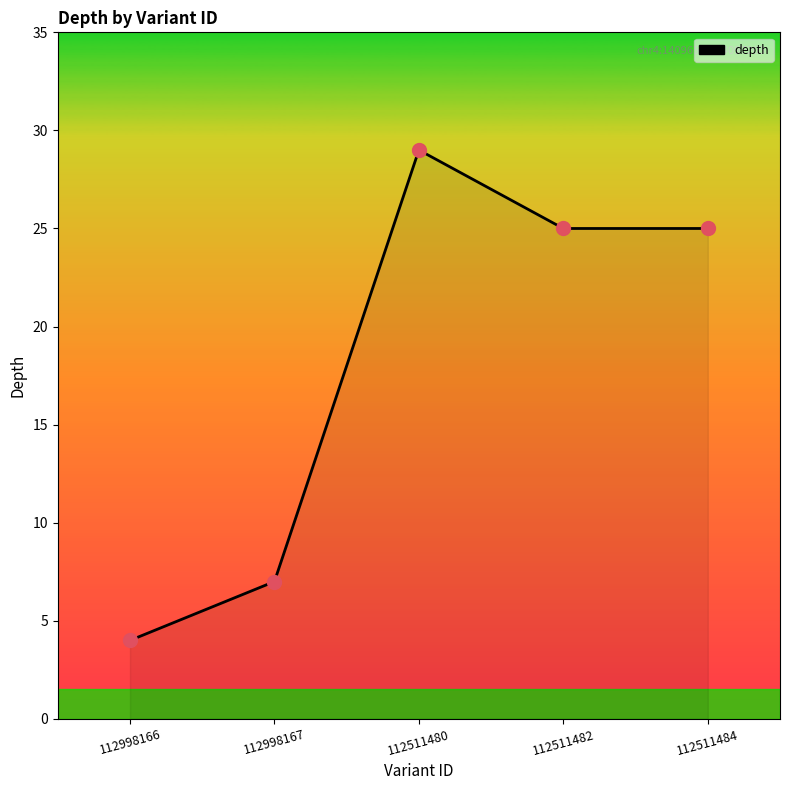

Does the chart display data point markers on the line(s)?

No